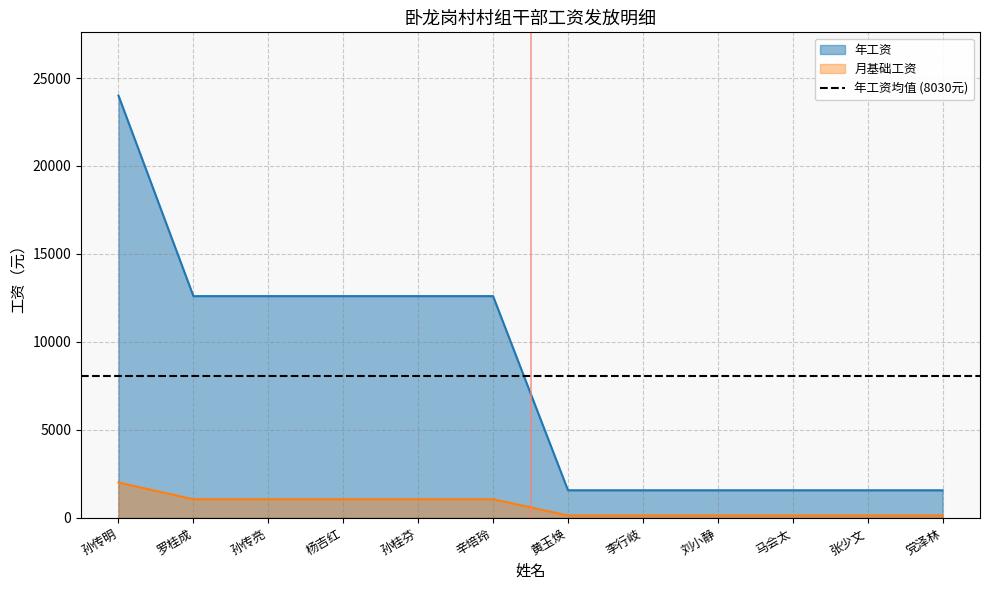

At which label does 月基础工资 reach its peak?

孙传明